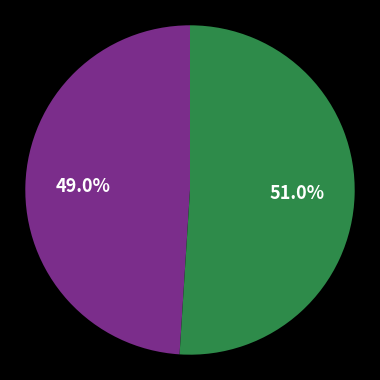

Is there any slice that represents more than half of the pie?

Yes